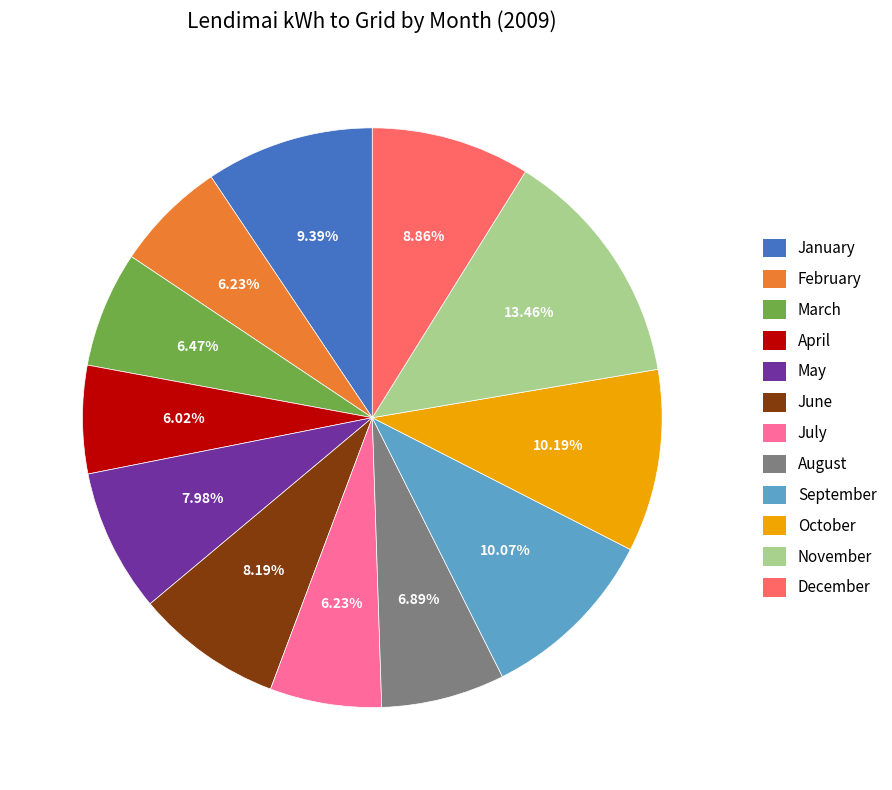

Combined, what portion of the pie is May and January?

17.4%